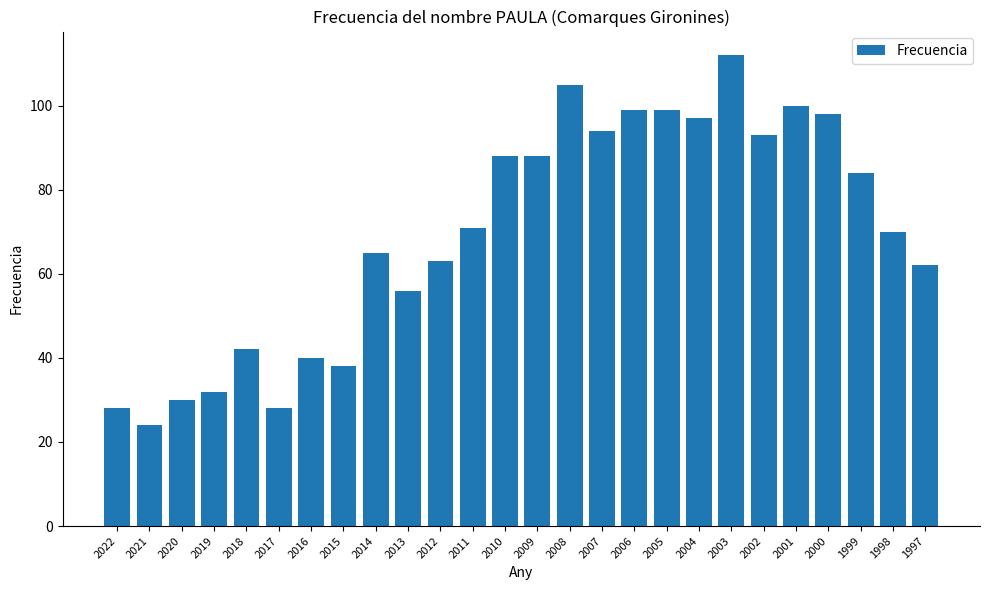

What is the maximum value shown in the chart?

112